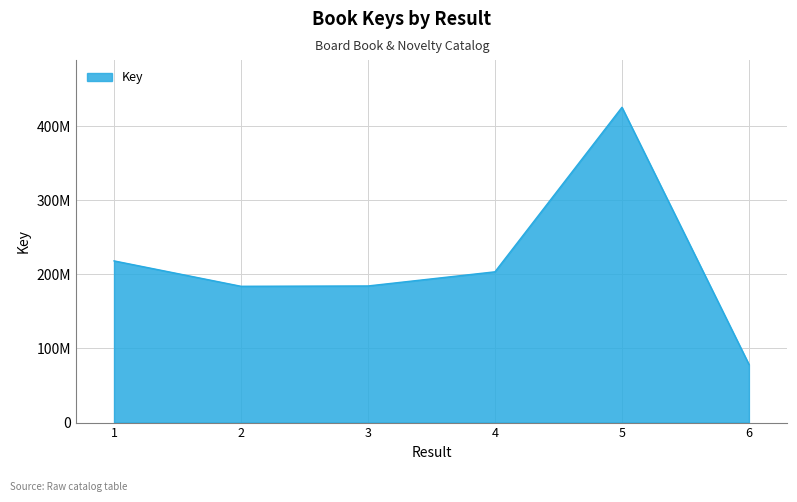

Reading left to right, list all the values displayed in this chart.

218244267	183960862	184401227	203502437	425523556	78617768